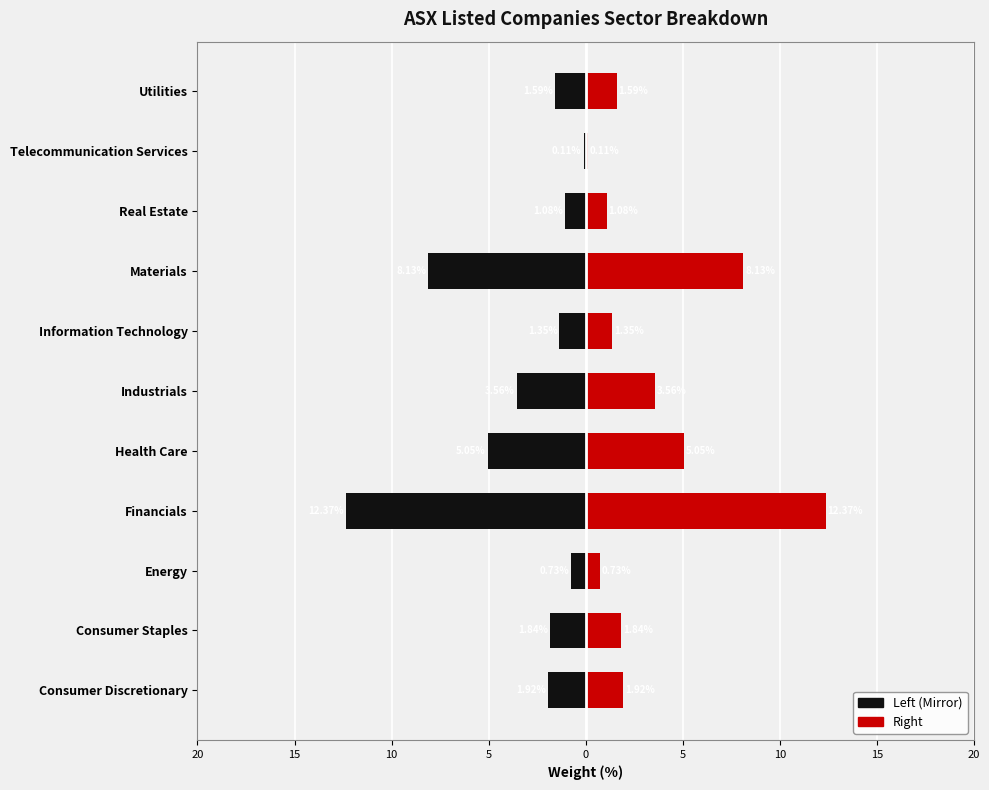

What is the lowest value of the Weight Left series?

-12.4